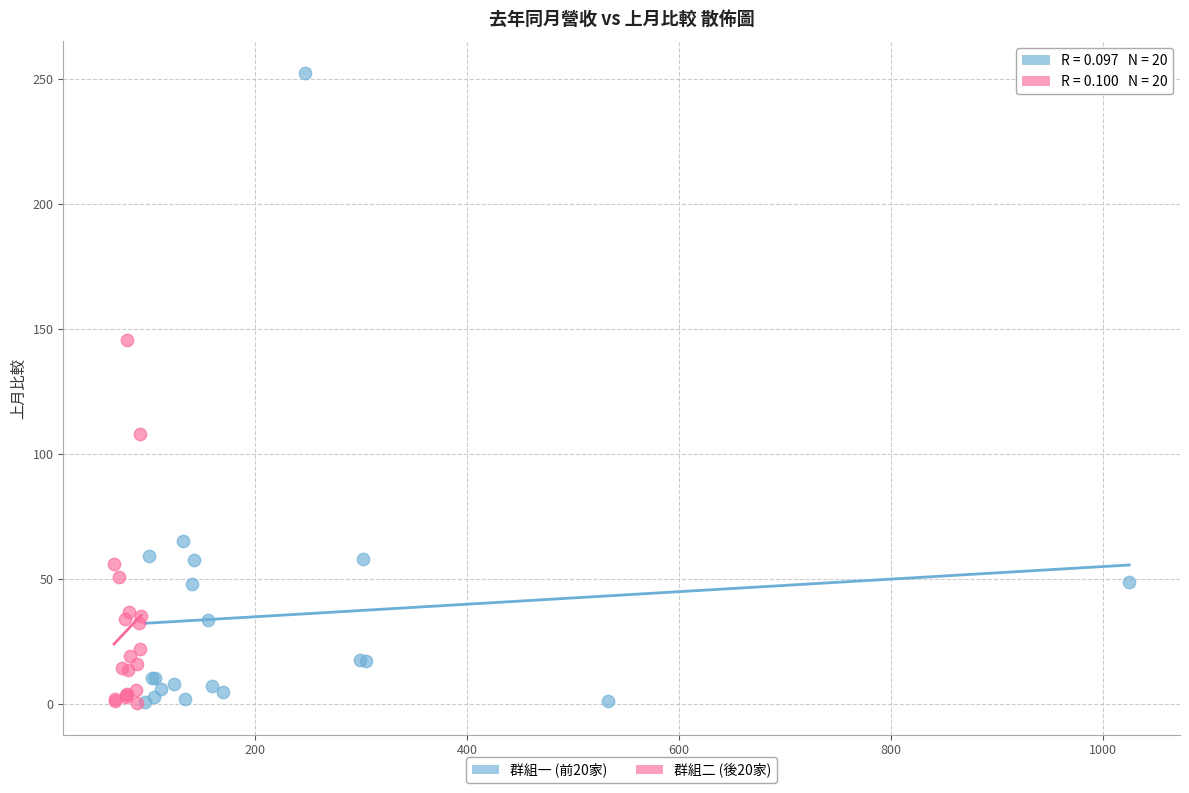

Which series reaches the maximum Y coordinate?

群組一 (前20家)